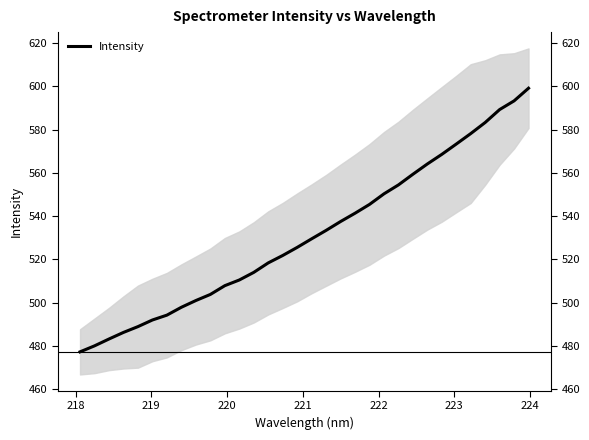

What is the lowest value of the Intensity series?

477.2